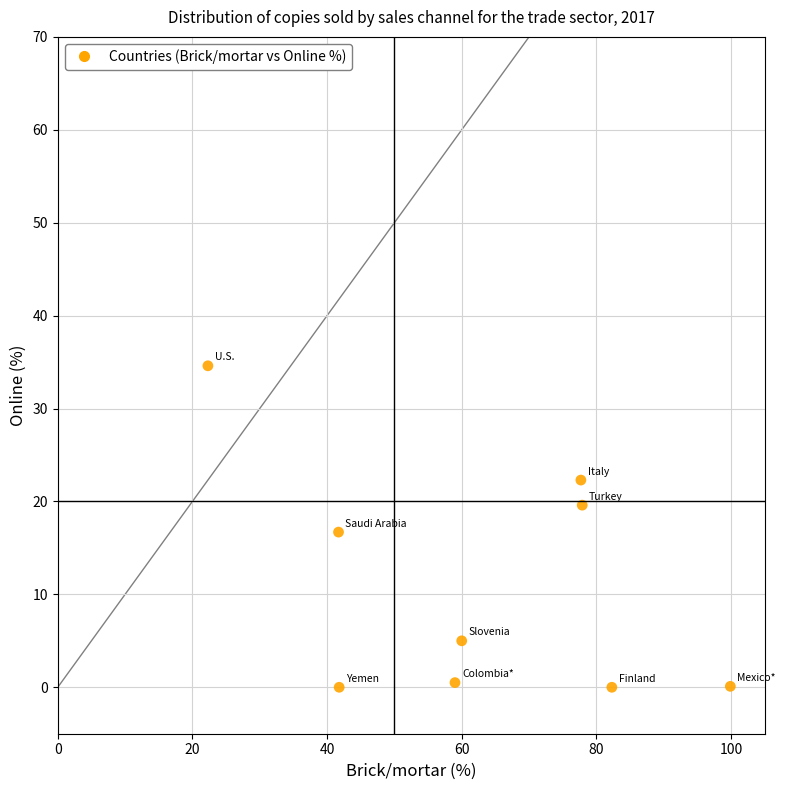

What is the average Y value?

11.0